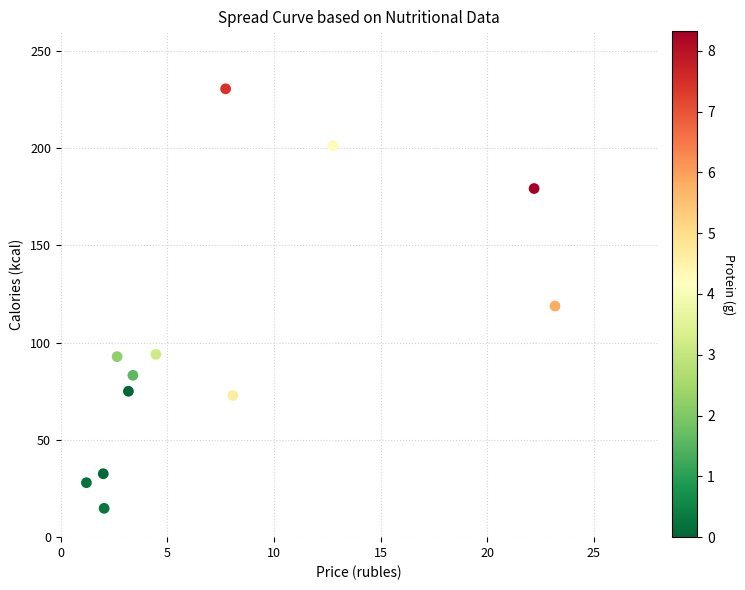

What is the range of Y values (max minus min)?

215.6